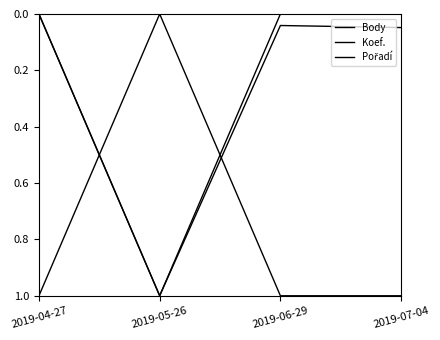

Is the value of Koef. at 2019-07-04 greater than the value of Pořadí at 2019-04-27?

No